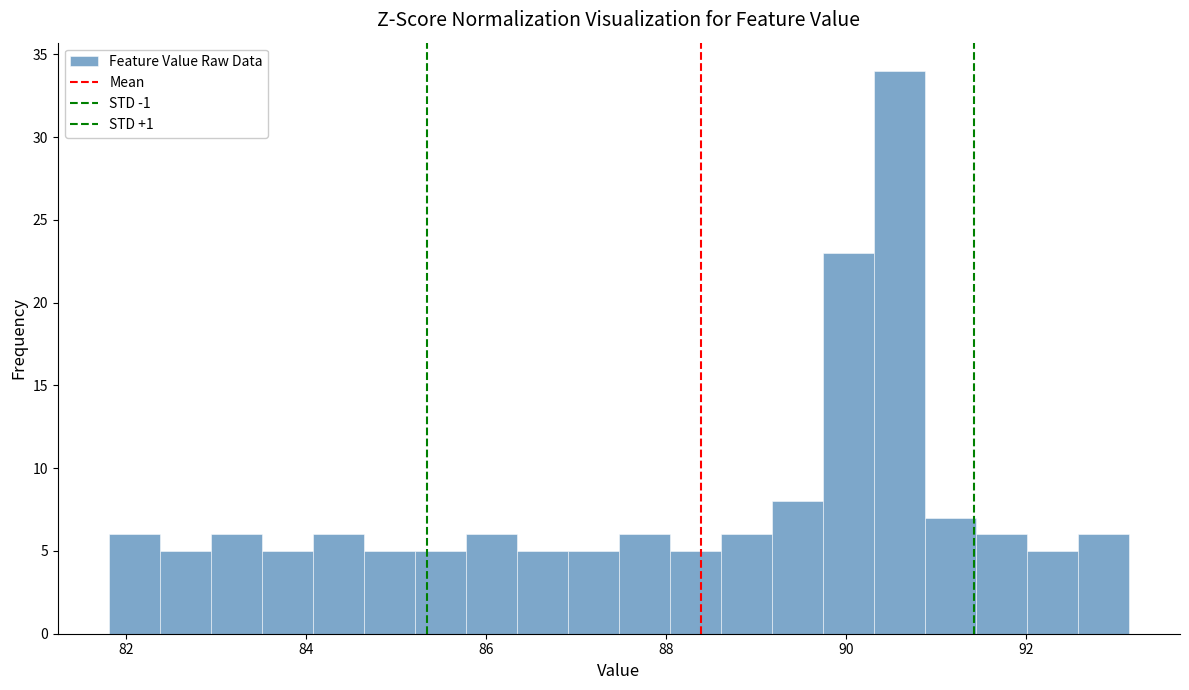

Around what value on the x-axis is the tallest bar? Give the approximate position of its centre, as read against the axis.

90.6